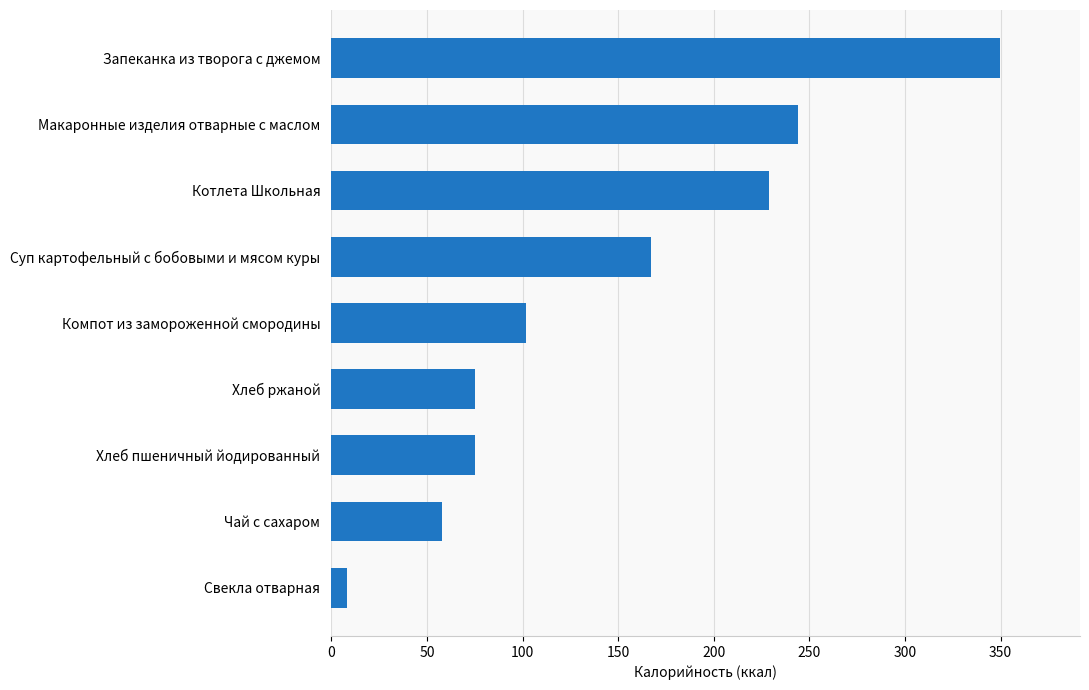

The chart shows a value of 349.6 at Запеканка из творога с джемом. True or false?

True